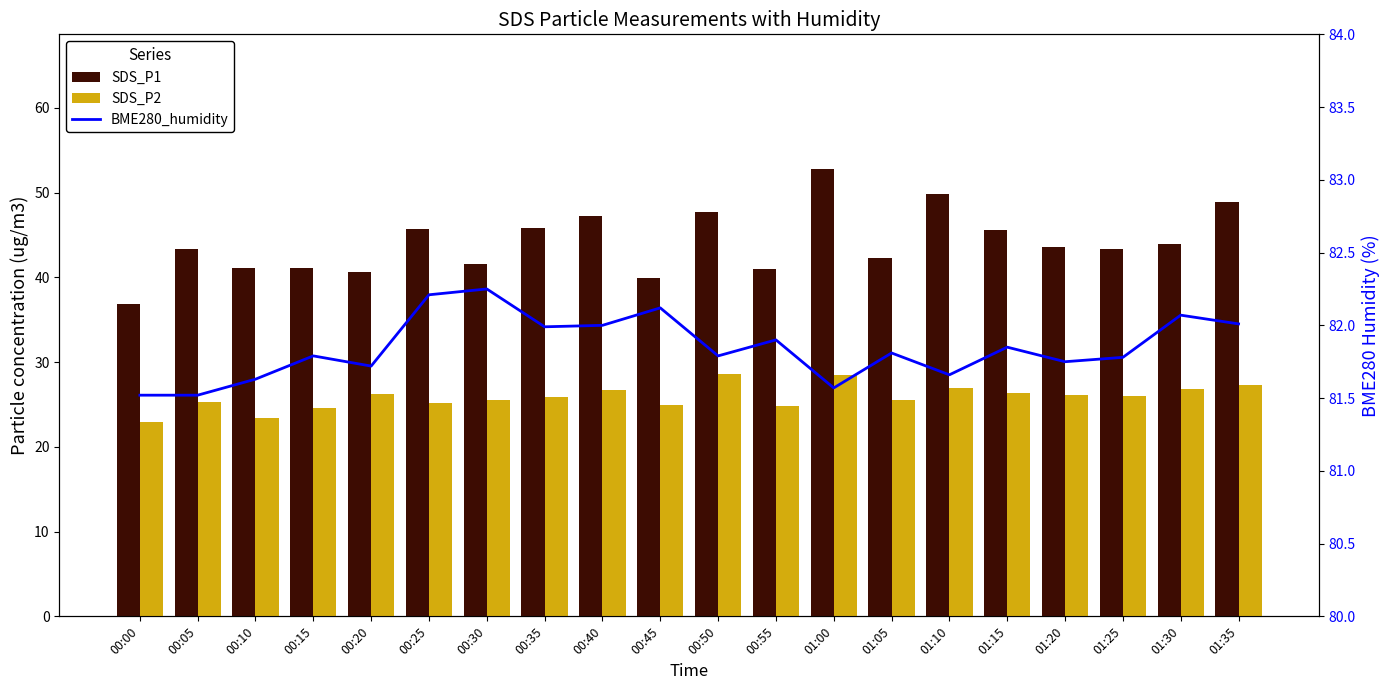

What is the maximum value shown in the chart?

82.2